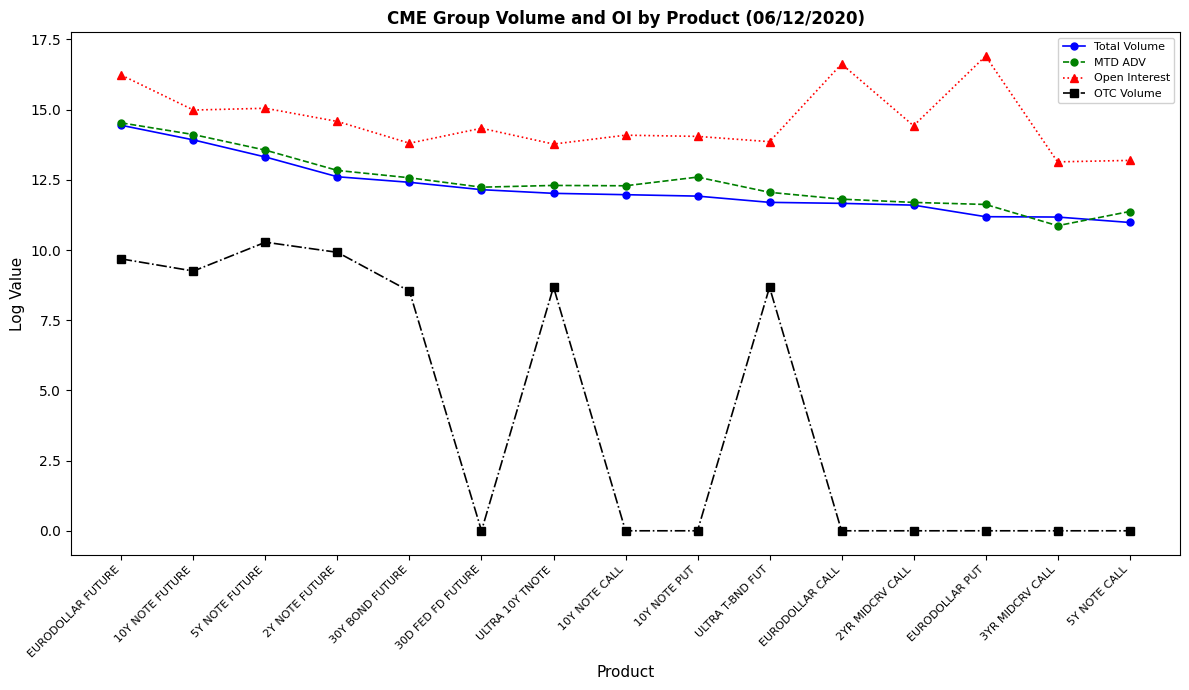

At which category does OTC Volume reach its first local valley?

10Y NOTE FUTURE